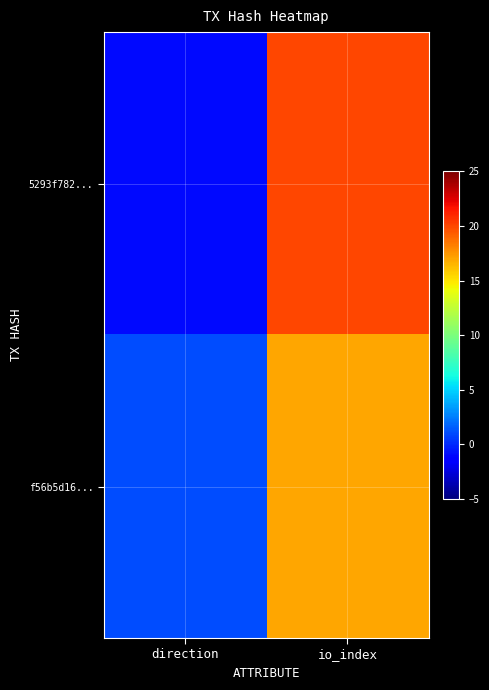

What is the difference between the highest and lowest values at io_index?

3